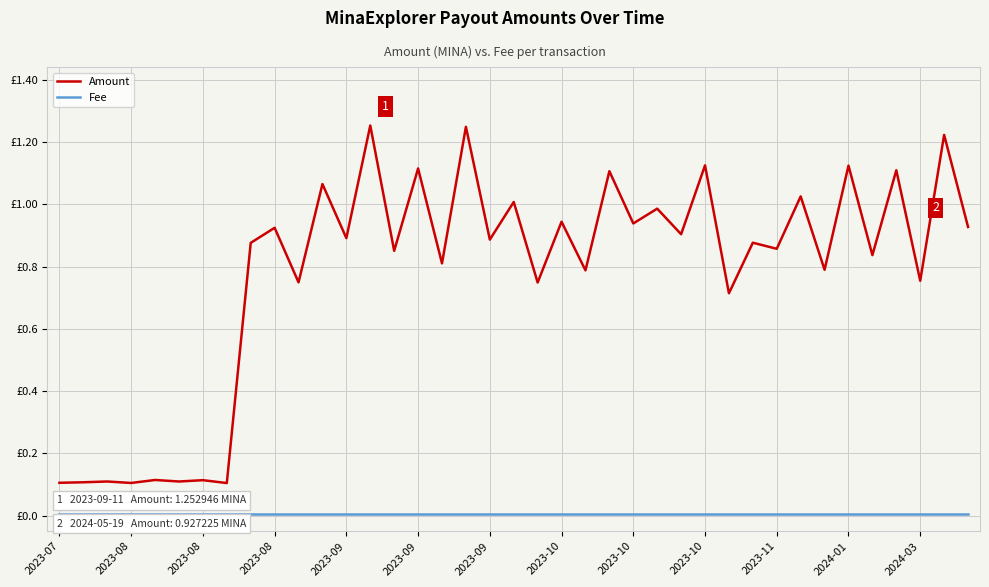

Which category has the lowest value across all series?

2023-07